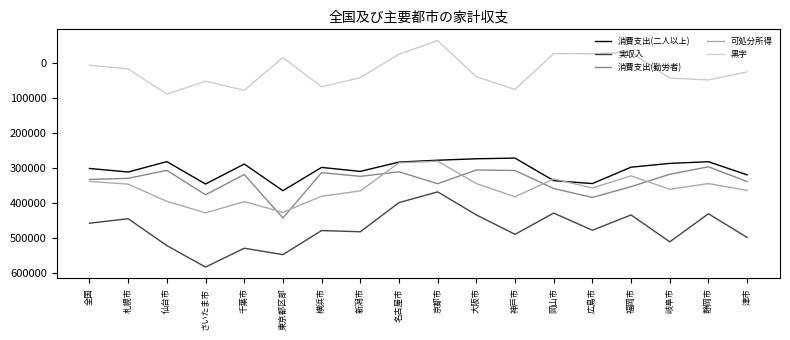

What value does the 消費支出(勤労者) series have at 名古屋市?

310440